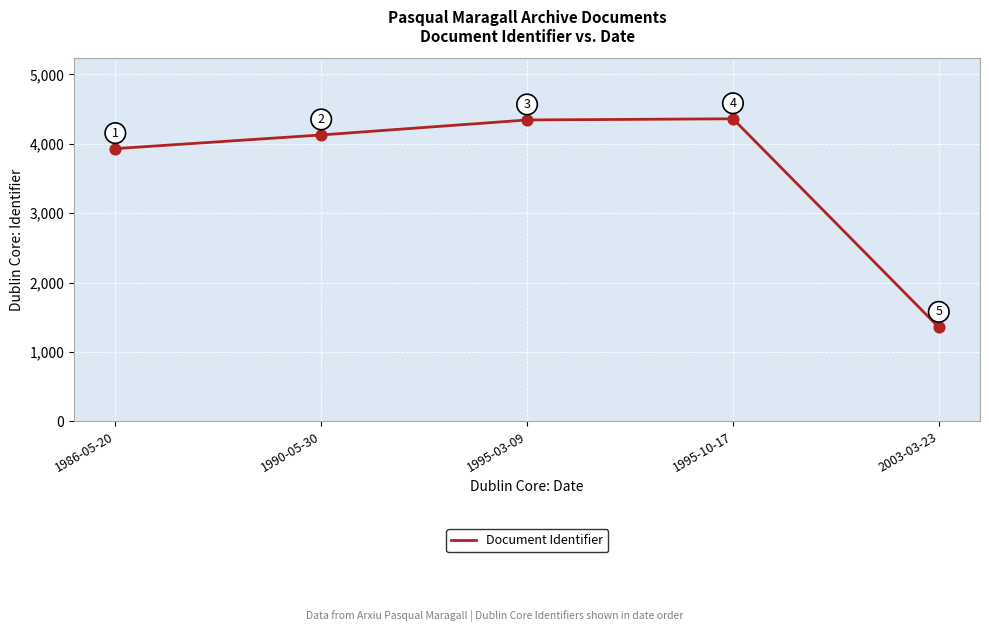

Between 1990-05-30 and 1986-05-20, which is larger?

1990-05-30